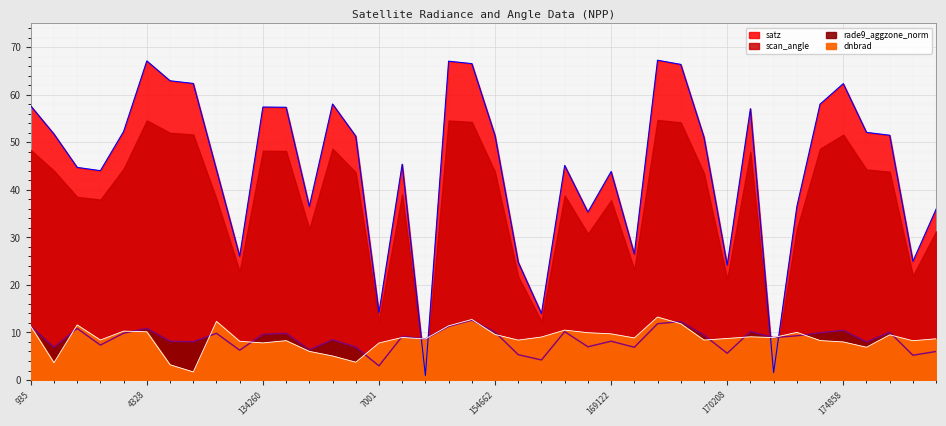

What is the maximum value shown in the chart?

67.3